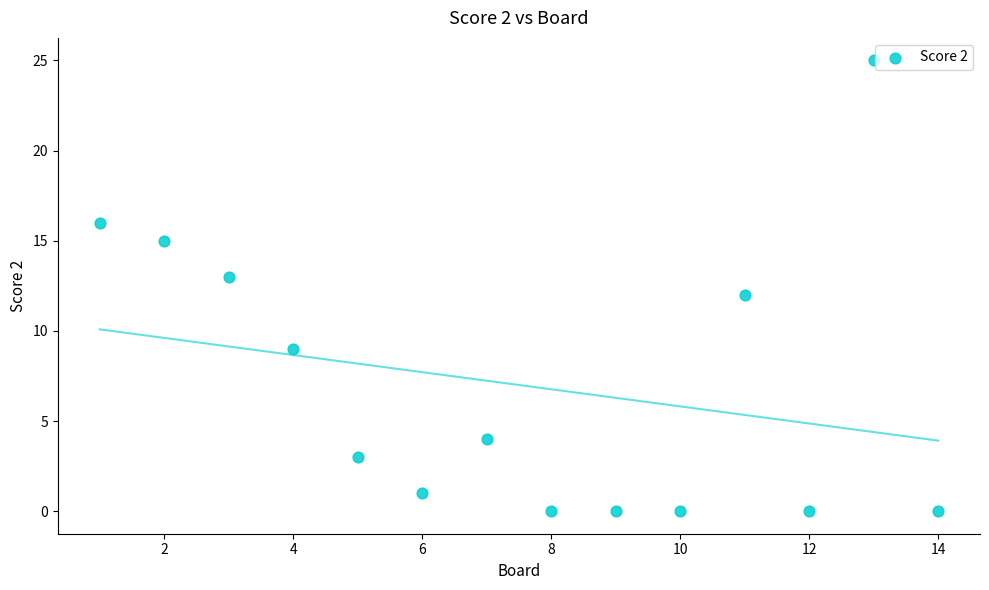

What is the range of X values (max minus min)?

13